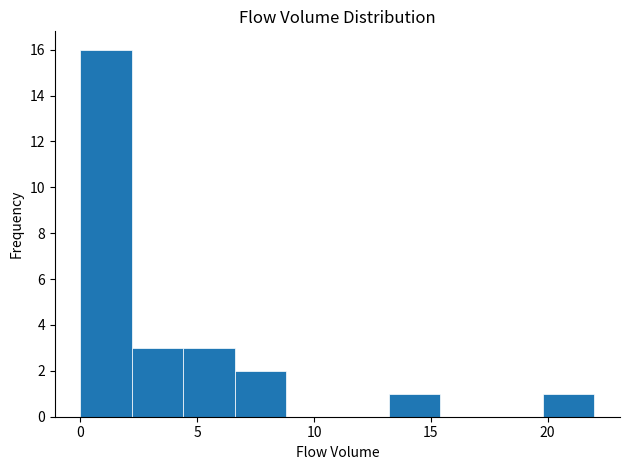

Reading left to right, transcribe this chart: for each bar, give the range it covers on the x-axis and its height. Neither the bar edges nor the heights are printed on the chart, so give them approximately, as read against the axes.

0.0 to 2.2: 16
2.2 to 4.4: 3
4.4 to 6.6: 3
6.6 to 8.8: 2
8.8 to 11.0: 0
11.0 to 13.2: 0
13.2 to 15.4: 1
15.4 to 17.6: 0
17.6 to 19.8: 0
19.8 to 22.0: 1